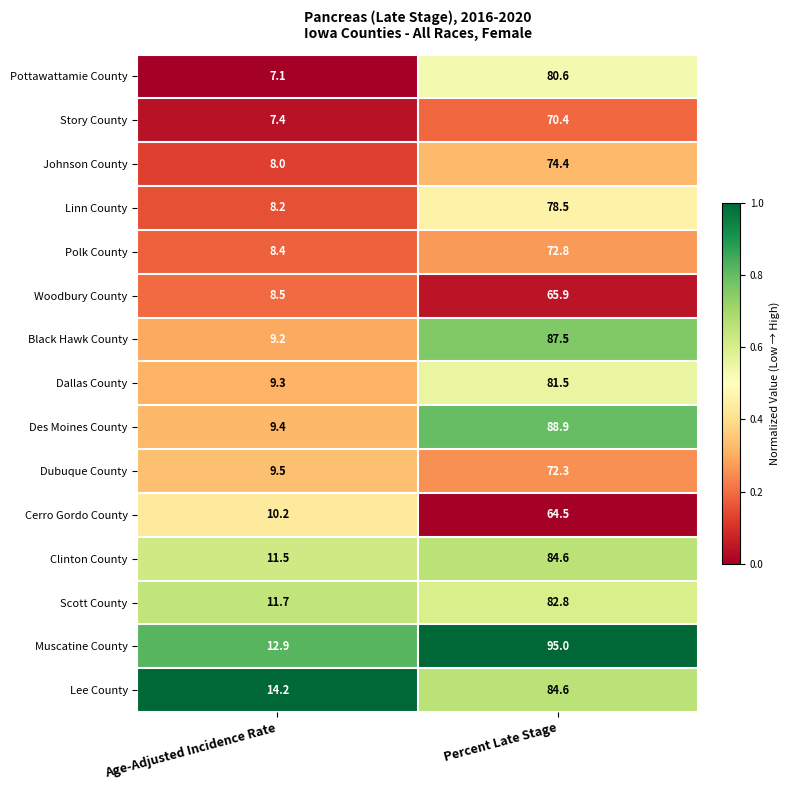

Reading left to right, transcribe all the data shown in this chart.

Pottawattamie County: 7.1	80.6
Story County: 7.4	70.4
Johnson County: 8.0	74.4
Linn County: 8.2	78.5
Polk County: 8.4	72.8
Woodbury County: 8.5	65.9
Black Hawk County: 9.2	87.5
Dallas County: 9.3	81.5
Des Moines County: 9.4	88.9
Dubuque County: 9.5	72.3
Cerro Gordo County: 10.2	64.5
Clinton County: 11.5	84.6
Scott County: 11.7	82.8
Muscatine County: 12.9	95.0
Lee County: 14.2	84.6